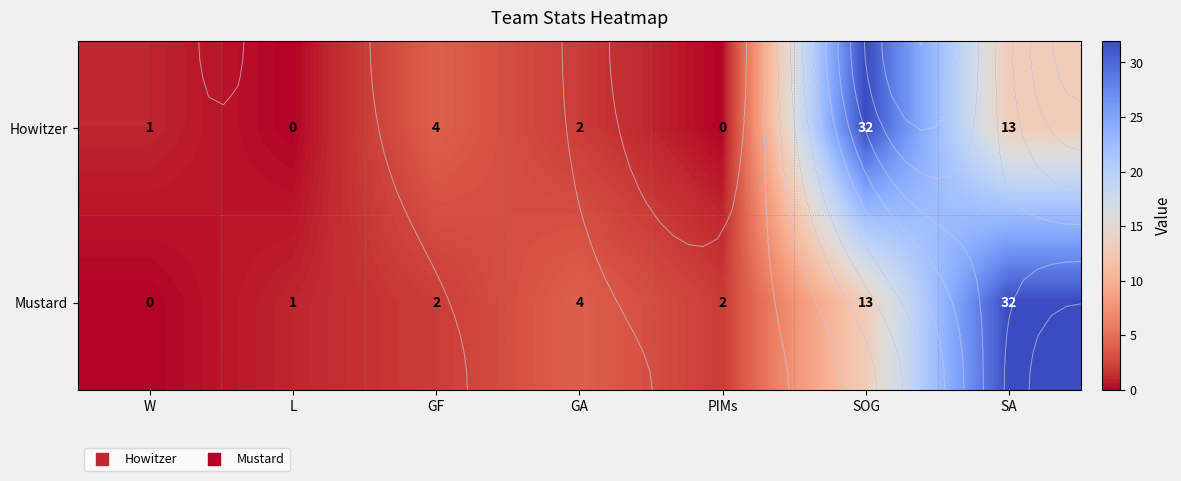

Which series changed the most between SOG and SA?

Howitzer